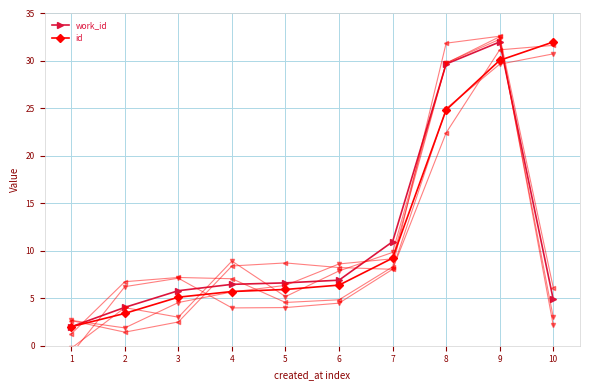

Is it true that id equals 14.3 at 7?

False